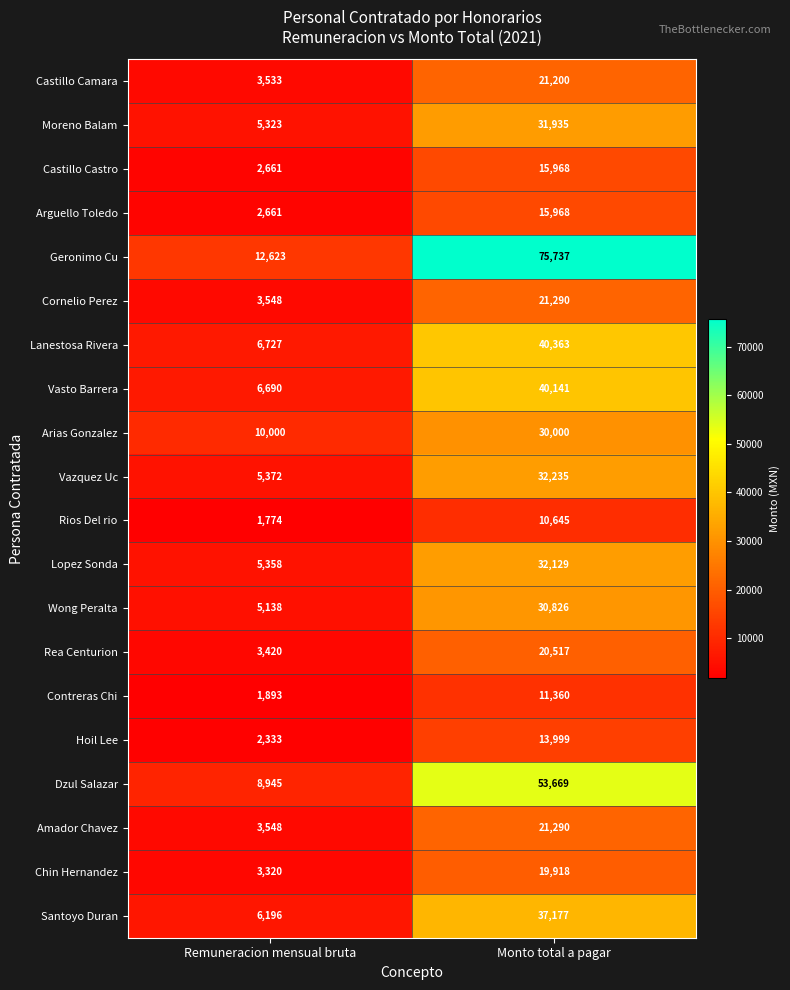

What is the difference between the maximum and minimum values in the Moreno Balam series?

26612